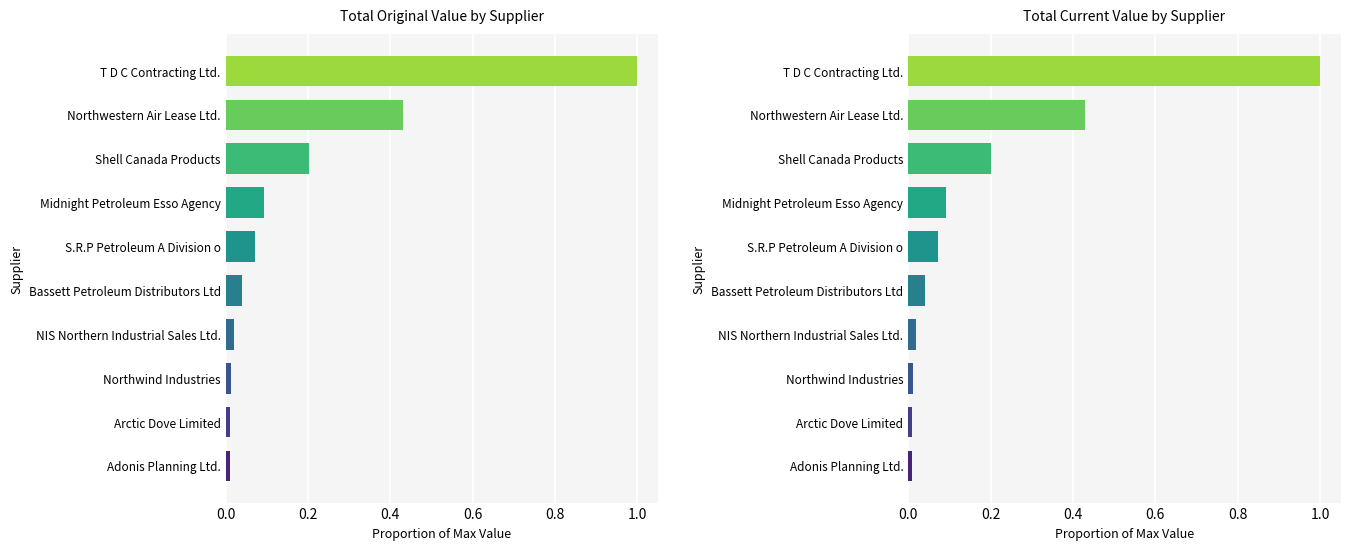

Reading left to right, what are all the values shown in this chart?

original_value: 1.0	0.4	0.2	0.1	0.1	0.0	0.0	0.0	0.0	0.0
current_value: 1.0	0.4	0.2	0.1	0.1	0.0	0.0	0.0	0.0	0.0